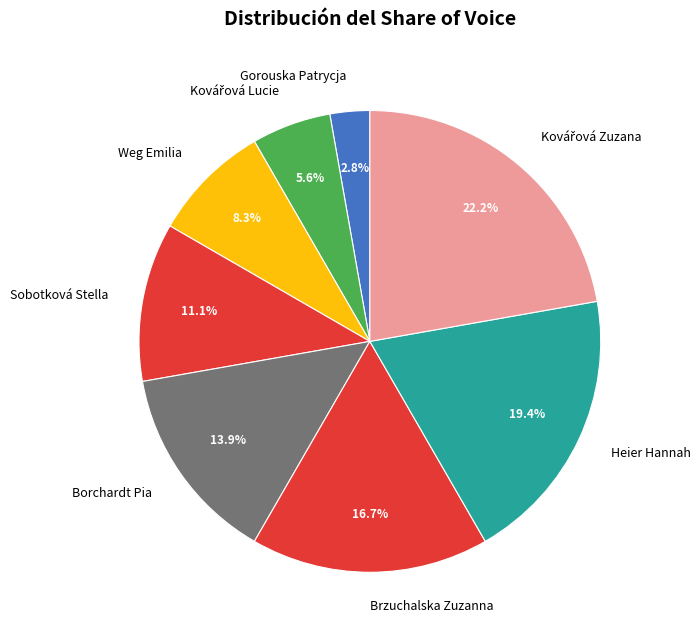

Count the number of slices in the pie.

8